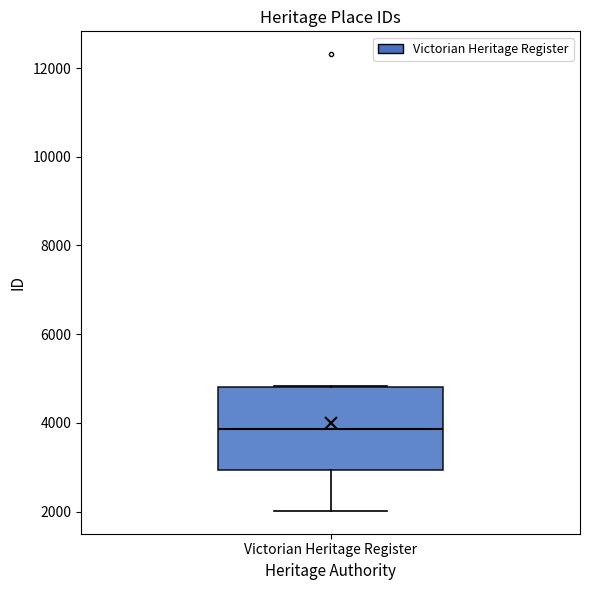

Transcribe this box plot: give where the median line is, the range the box spans, and where the two whiskers end, as read against the y-axis. The values are not printed on the chart, so give them approximately, as read against the axis.

median 3800, box 3000 to 4800, whiskers 2000 to 4800